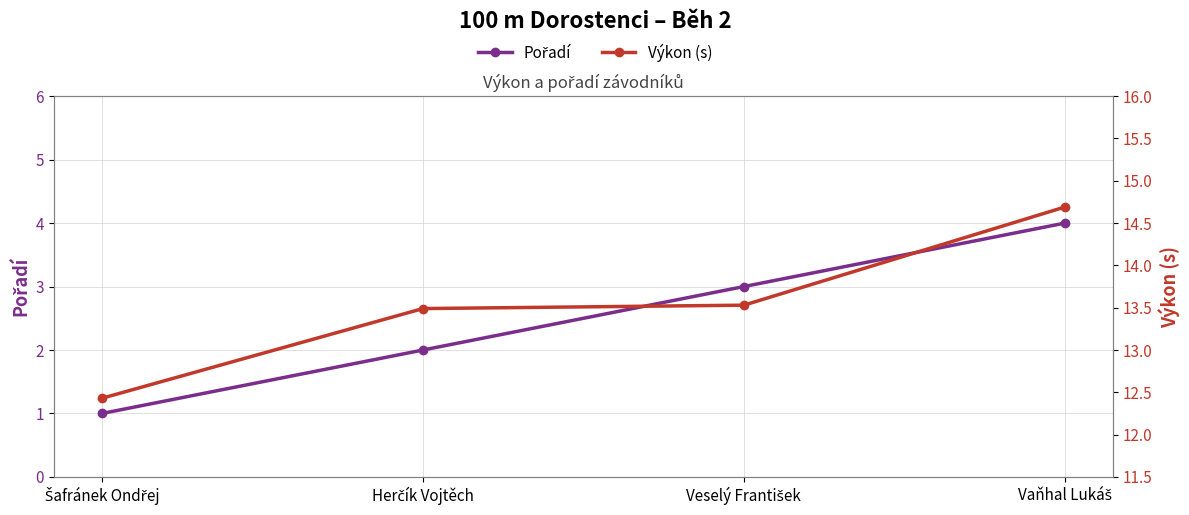

Is it true that Výkon (s) equals 20.7 at Veselý František?

False